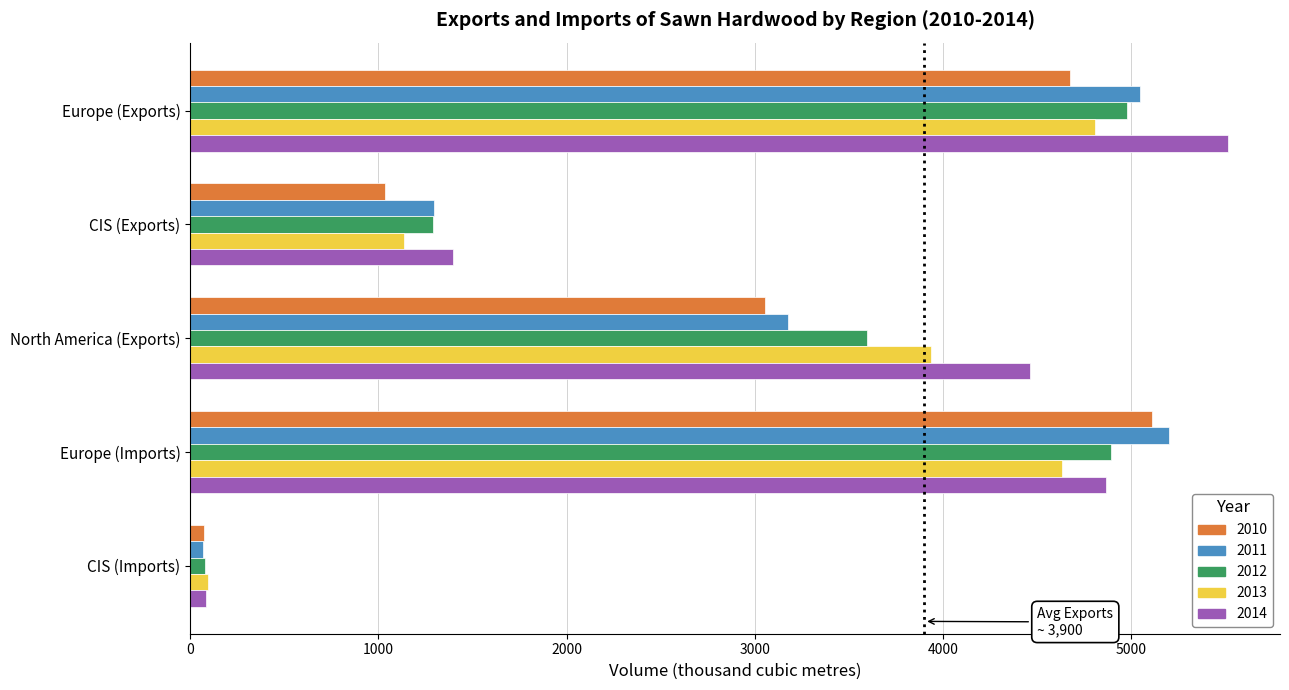

At how many categories does at least one series exceed 1572?

3